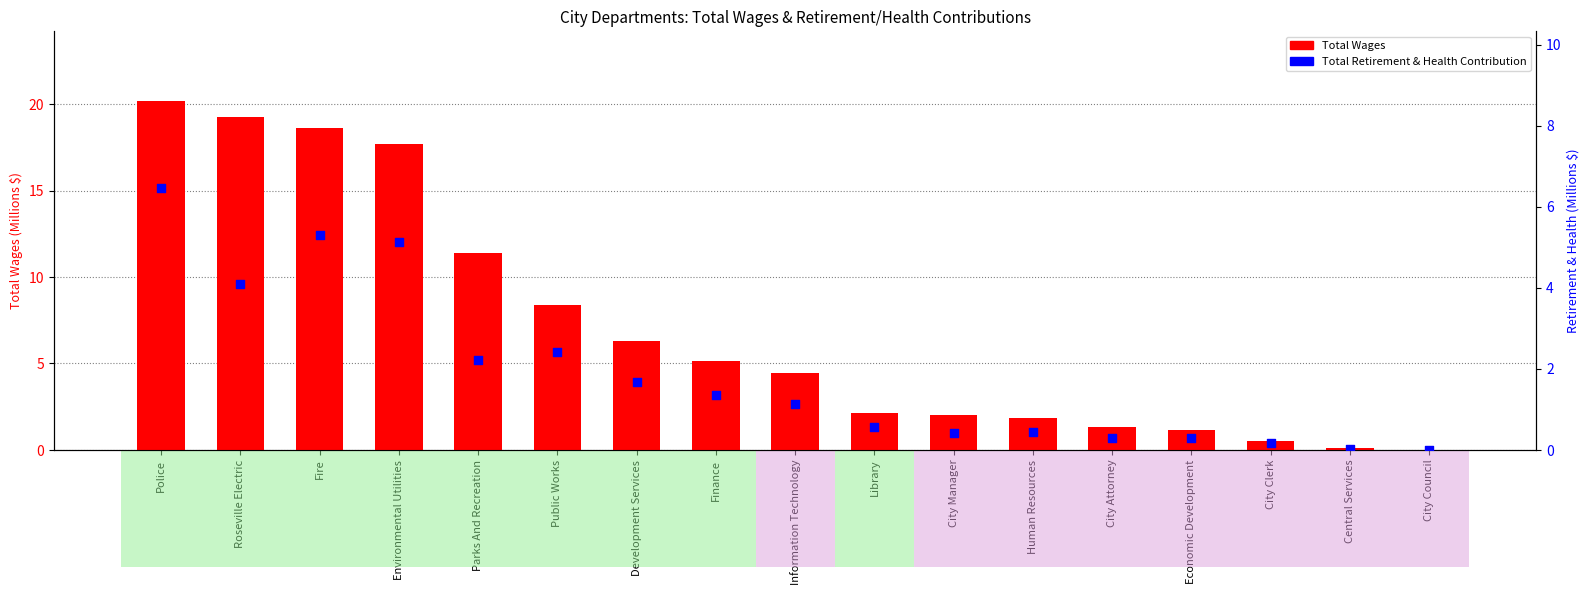

At which category is the sum across all series the highest?

Police